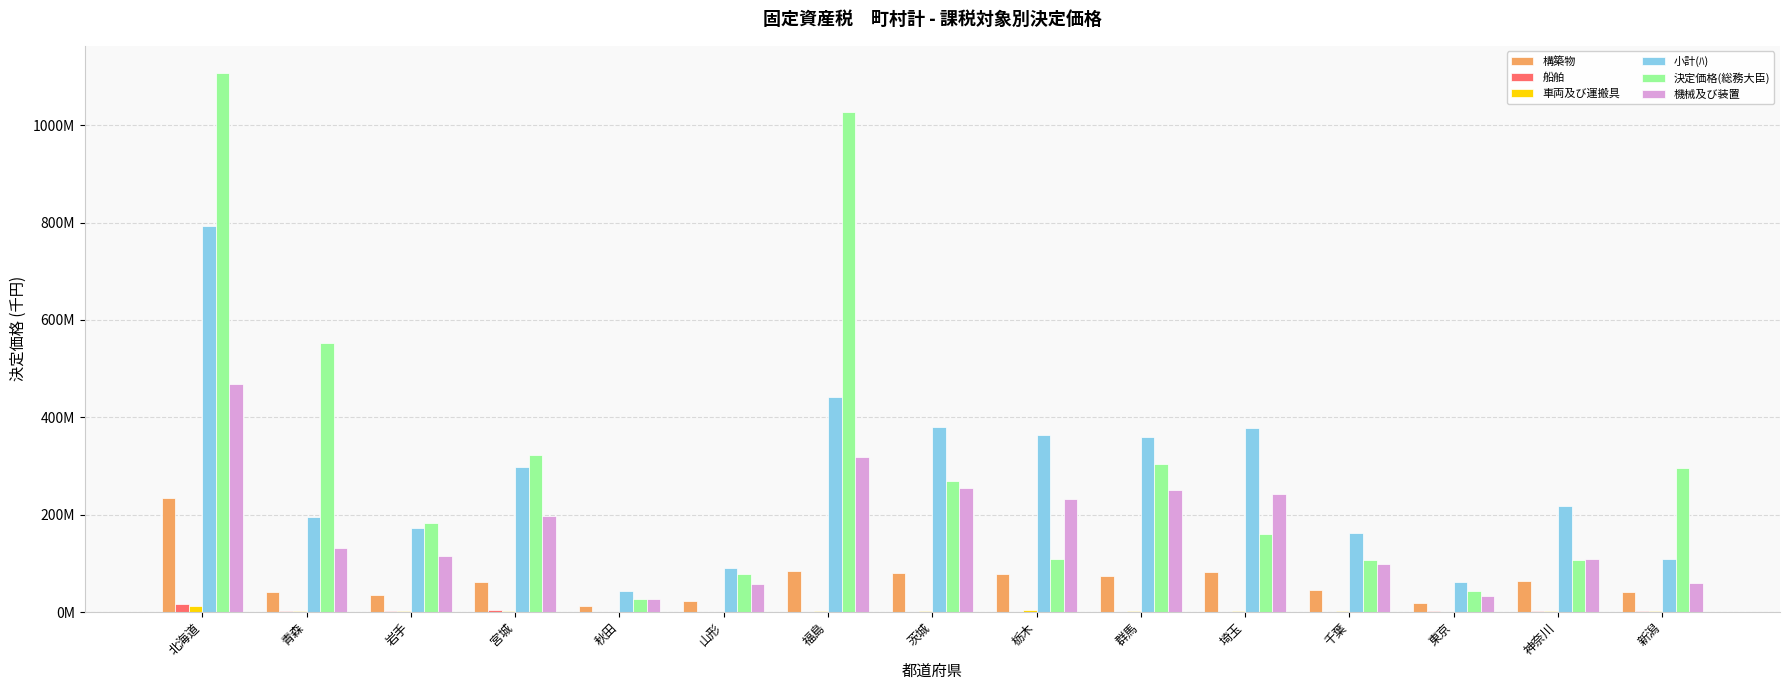

What are all the series names shown in the legend?

構築物, 船舶, 車両及び運搬具, 小計(ﾊ), 決定価格(総務大臣), 機械及び装置